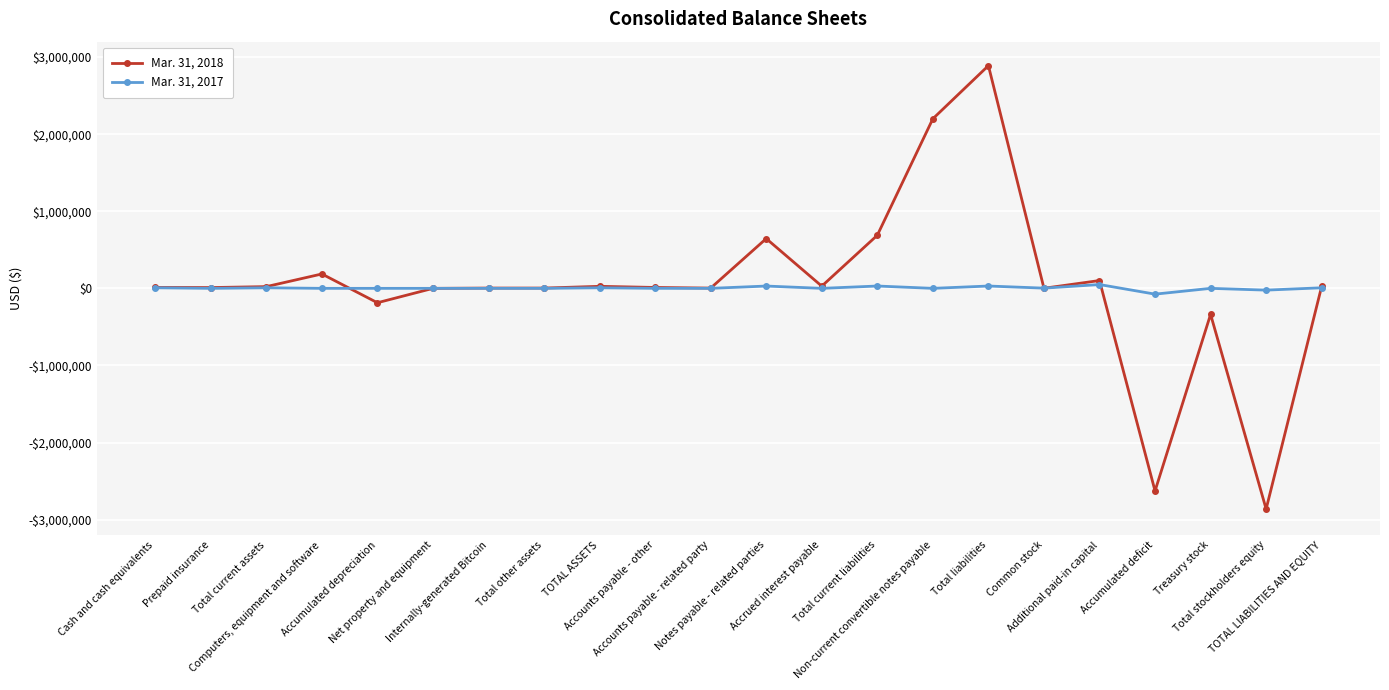

Reading right to left, what are all the values shown in this chart?

Mar. 31, 2018: 26242	-2862652	-337339	-2627994	101477	1204	2888894	2200000	688894	28609	645335	3400	11550	26242	3761	3761	0	-186579	186579	22481	10184	12297
Mar. 31, 2017: 7395	-22905	0	-75080	49465	2710	30300	0	30300	0	30000	0	300	7395	0	0	0	0	0	7395	0	7395